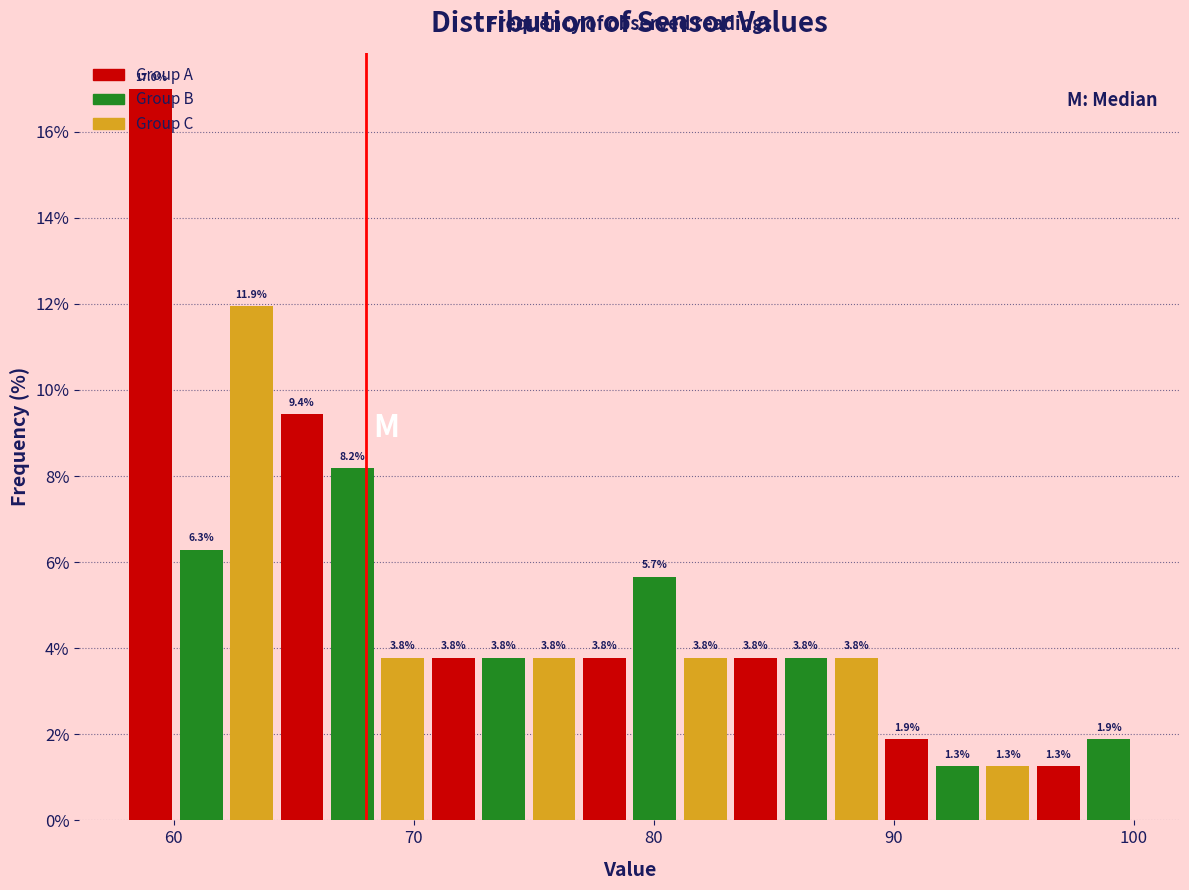

Read against the x-axis, roughly where is the centre of the tallest bar?

59